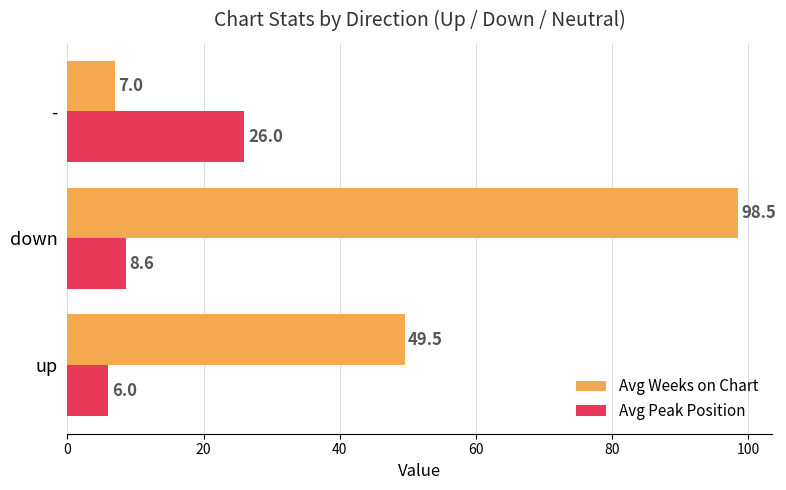

At which category is the sum across all series the highest?

down